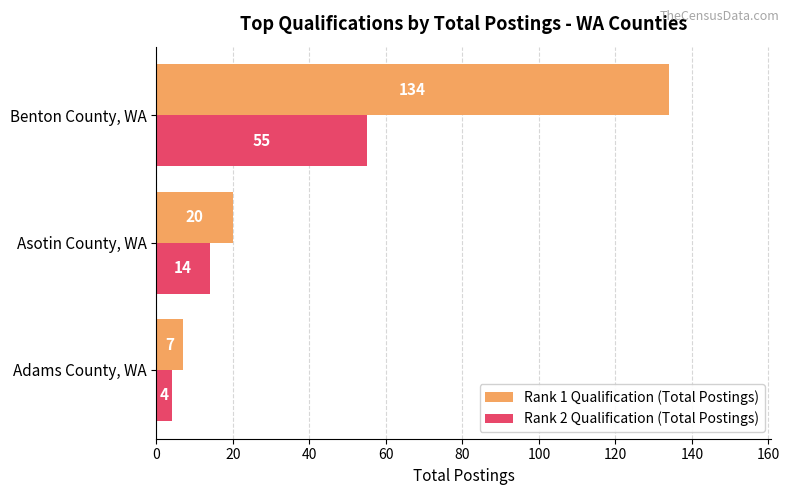

What is the difference between the maximum and minimum values in the Rank 1 Qualification (Total Postings) series?

127